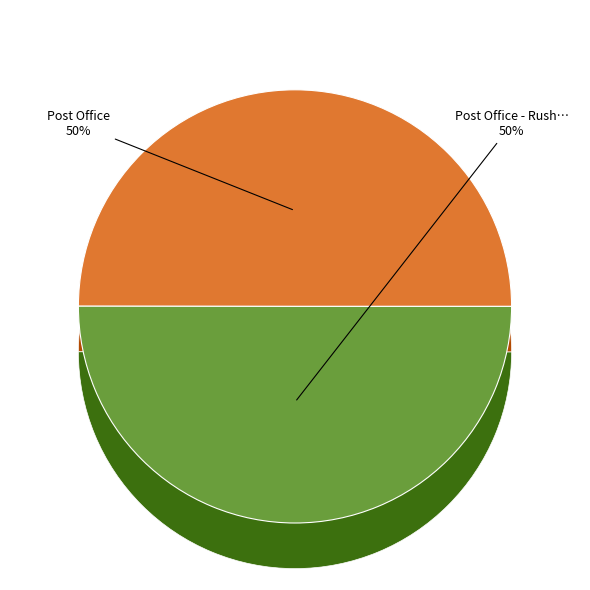

To the nearest percent, what is the average slice percentage?

50%